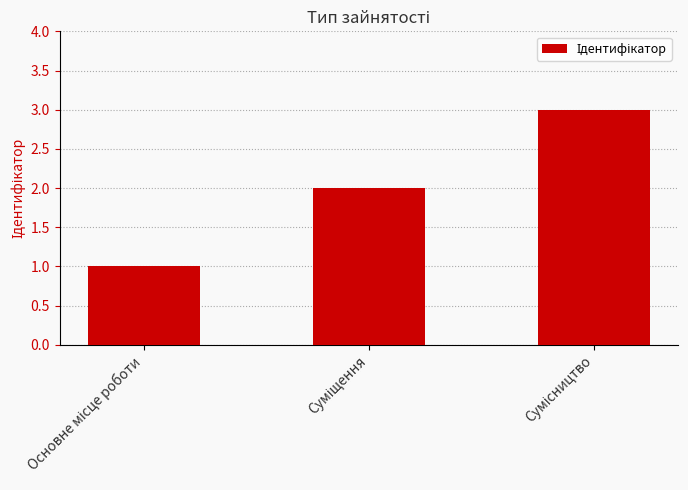

Are the bars grouped side by side (vs. stacked)?

No